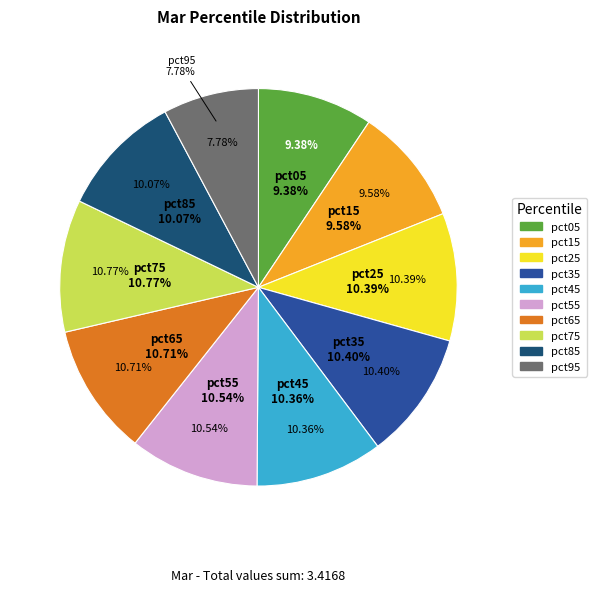

To the nearest percent, what is the difference between the largest and smallest slice percentages?

3%